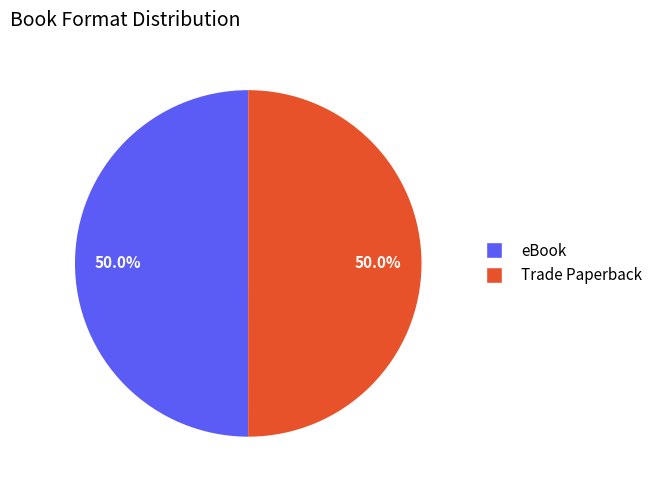

How many segments does this pie chart have?

2